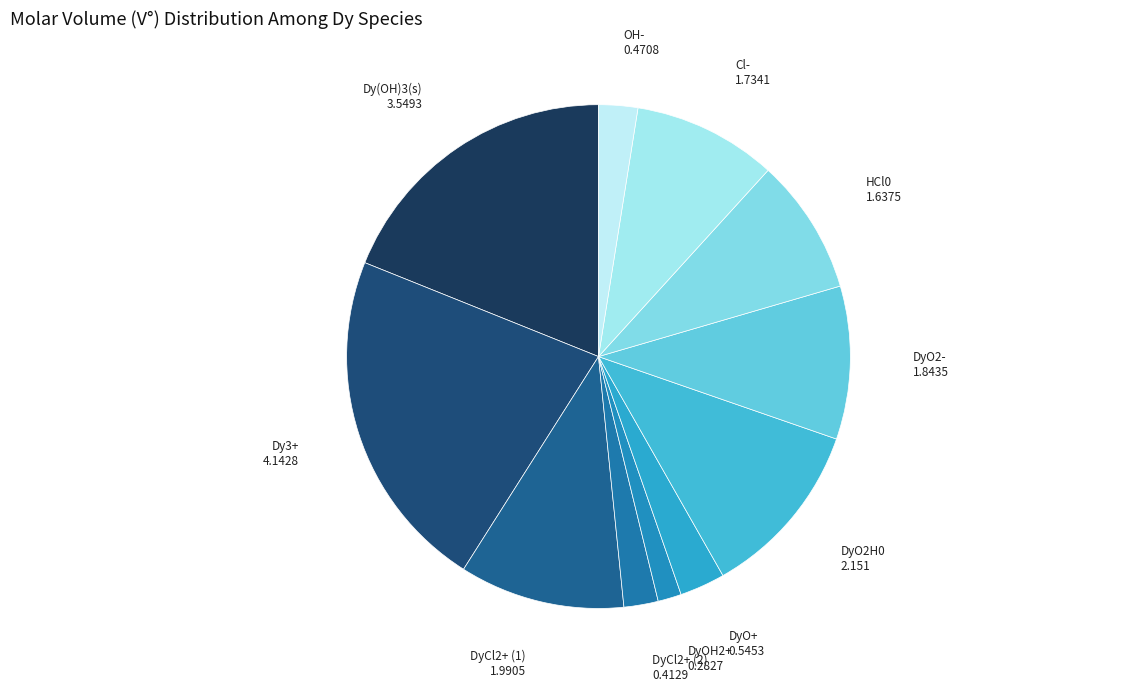

The Dy(OH)3(s) slice represents 6% of the pie. True or false?

False